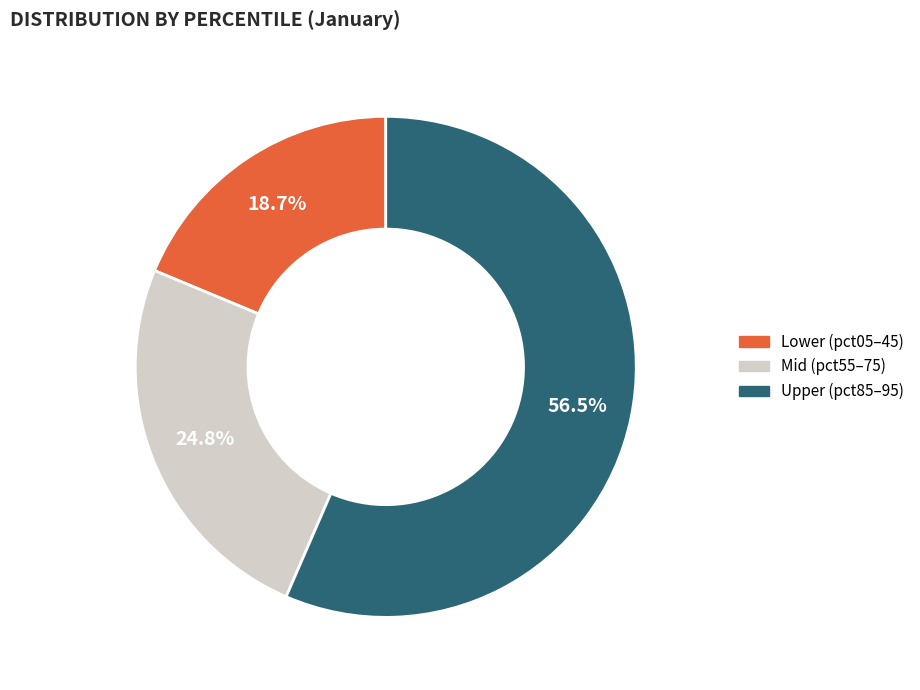

Is there any slice that represents more than half of the pie?

Yes